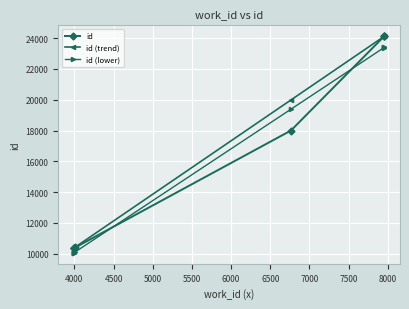

What is the highest value of the id (lower) series?

23408.0